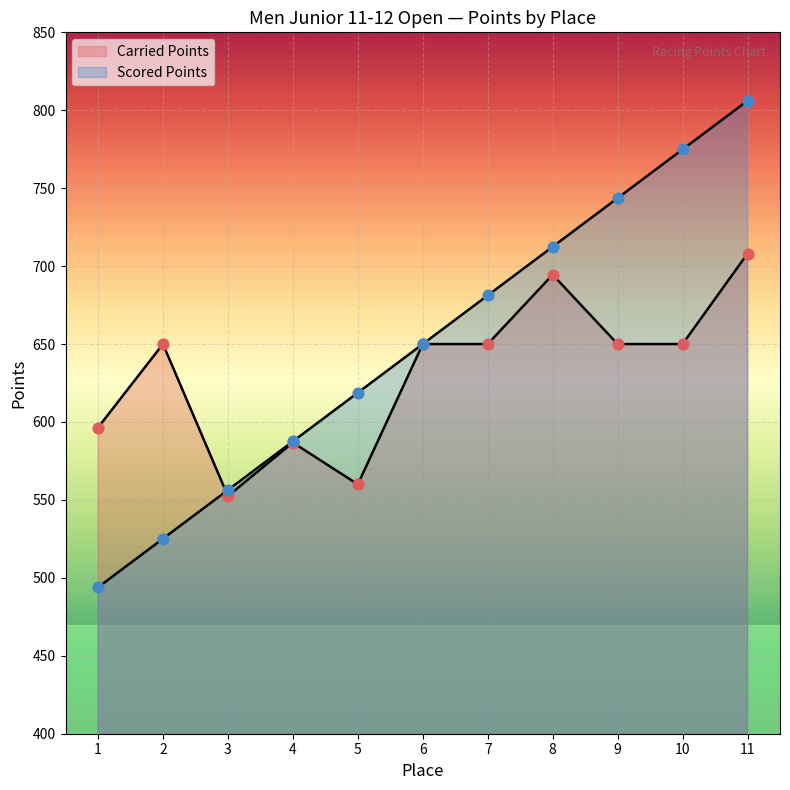

Which series contains the lowest Y value?

Scored Points